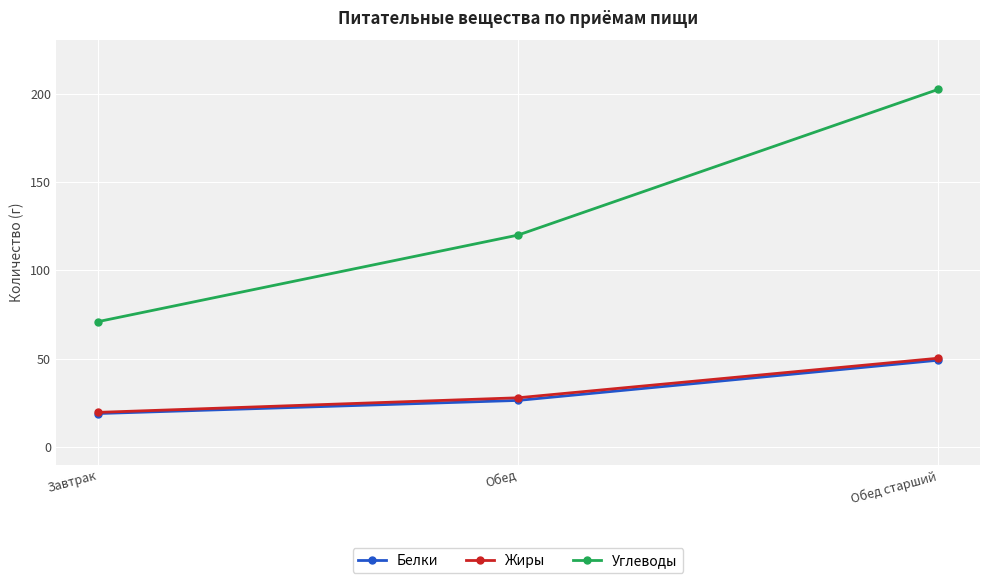

The value of Жиры at Обед старший is 20.2. True or false?

False